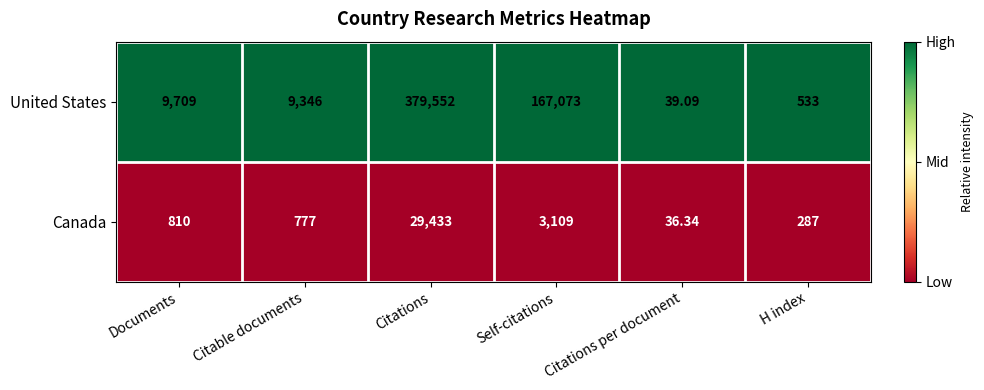

Which series has the largest range (max minus min)?

United States